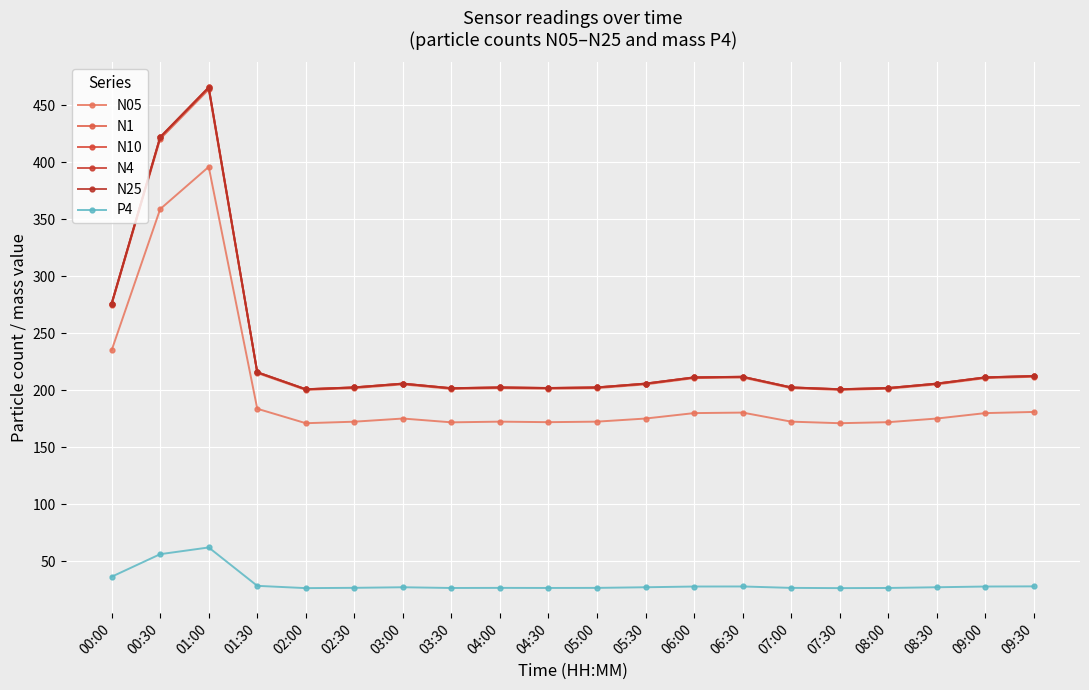

Which has a higher value, 01:00 or 07:00?

01:00